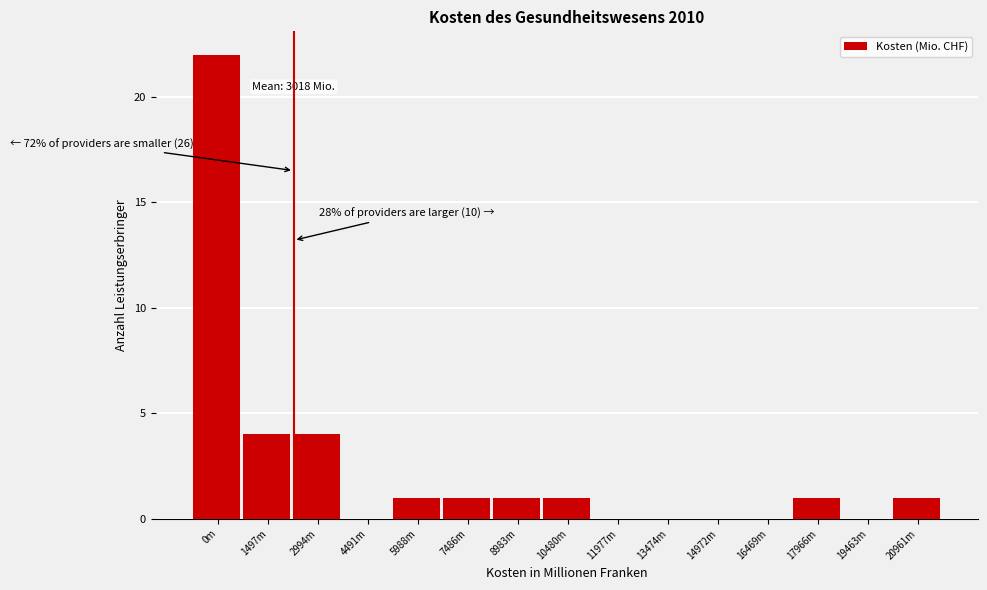

Reading left to right, extract all data points from this chart.

0m=22	1497m=4	2994m=4	4491m=0	5988m=1	7486m=1	8983m=1	10480m=1	11977m=0	13474m=0	14972m=0	16469m=0	17966m=1	19463m=0	20961m=1